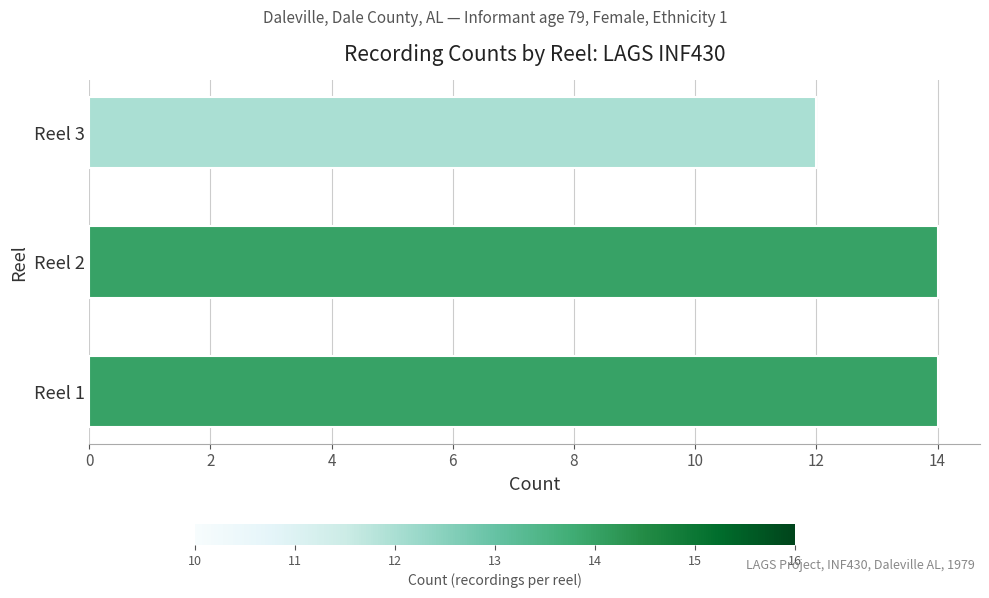

Which has a higher value, Reel 1 or Reel 3?

Reel 1